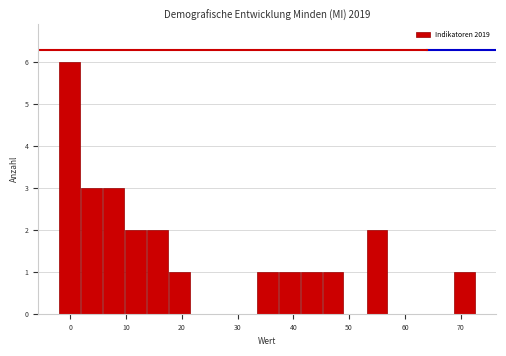

Read against the x-axis, roughly where is the centre of the tallest bar?

0